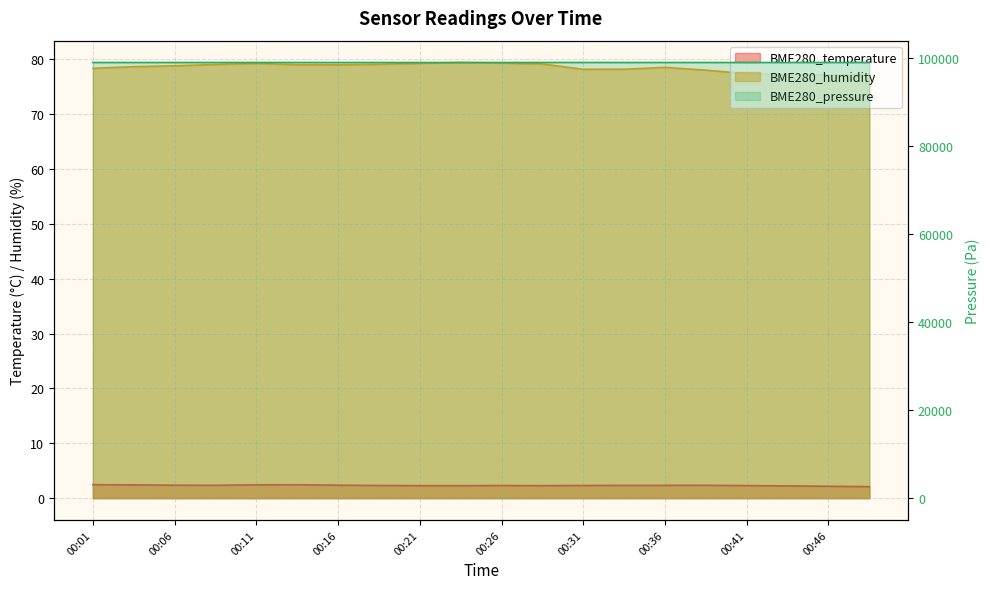

What is the value of the BME280_temperature point at the 10th from the left?

2.3